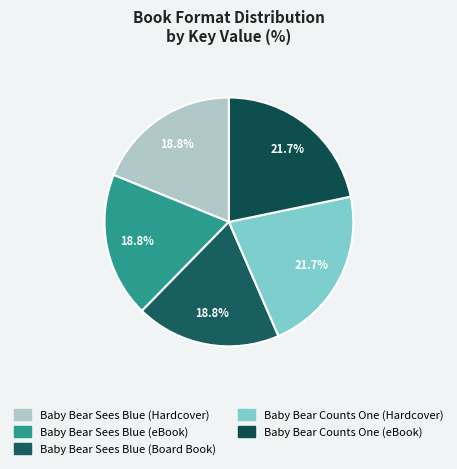

What is the total percentage of Baby Bear Sees Blue (eBook) and Baby Bear Sees Blue (Board Book)?

37.7%